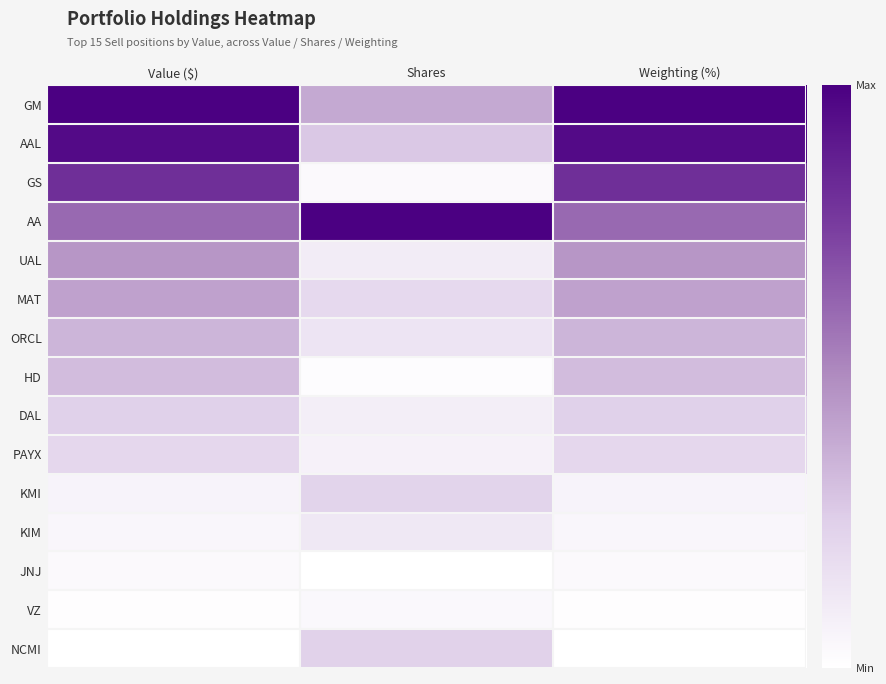

Reading left to right, what are all the values shown in this chart?

GM: Value ($)=1.0	Shares=0.4	Weighting (%)=1.0
AAL: Value ($)=1.0	Shares=0.3	Weighting (%)=1.0
GS: Value ($)=0.8	Shares=0.0	Weighting (%)=0.8
AA: Value ($)=0.6	Shares=1.0	Weighting (%)=0.6
UAL: Value ($)=0.5	Shares=0.1	Weighting (%)=0.5
MAT: Value ($)=0.4	Shares=0.2	Weighting (%)=0.4
ORCL: Value ($)=0.4	Shares=0.1	Weighting (%)=0.4
HD: Value ($)=0.3	Shares=0.0	Weighting (%)=0.3
DAL: Value ($)=0.2	Shares=0.1	Weighting (%)=0.2
PAYX: Value ($)=0.2	Shares=0.1	Weighting (%)=0.2
KMI: Value ($)=0.1	Shares=0.2	Weighting (%)=0.1
KIM: Value ($)=0.0	Shares=0.1	Weighting (%)=0.0
JNJ: Value ($)=0.0	Shares=0.0	Weighting (%)=0.0
VZ: Value ($)=0.0	Shares=0.0	Weighting (%)=0.0
NCMI: Value ($)=0.0	Shares=0.2	Weighting (%)=0.0